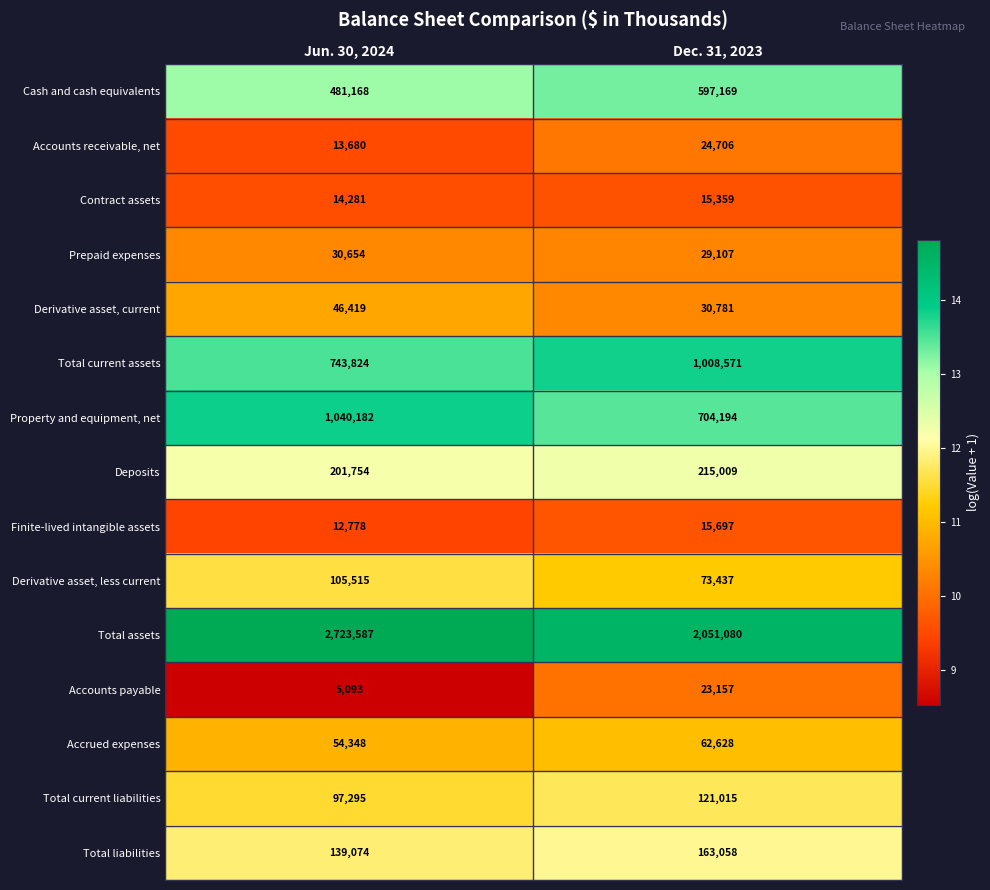

What is the maximum value shown in the chart?

2723587